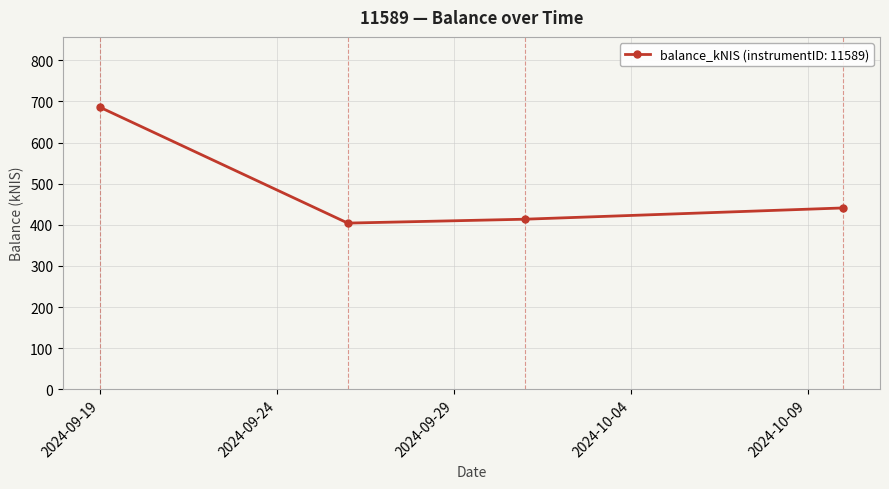

What is the value of the 3rd point from the left?

413.6